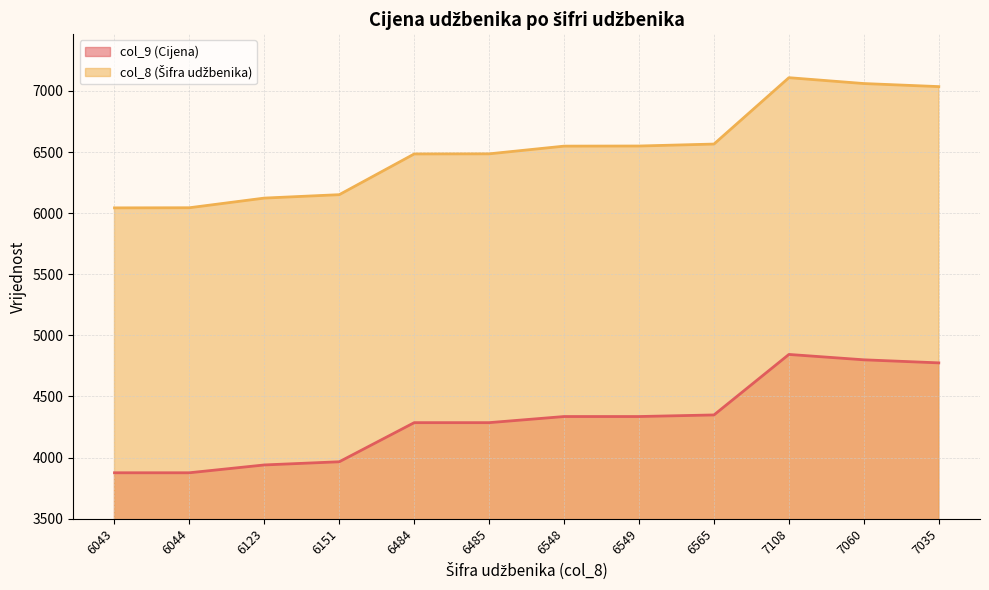

At which category does col_9 (Cijena) reach its first local peak?

7108